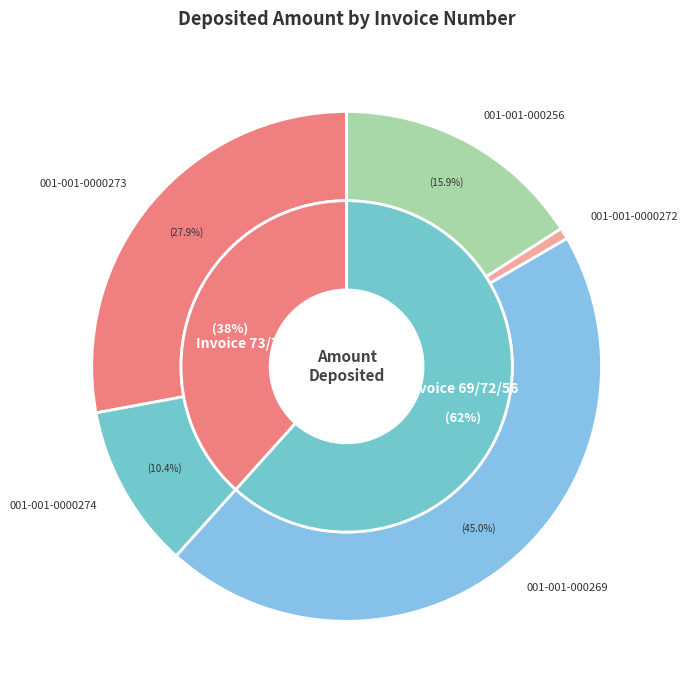

Do 001-001-0000272 and 001-001-000269 together represent more than half of the pie?

No